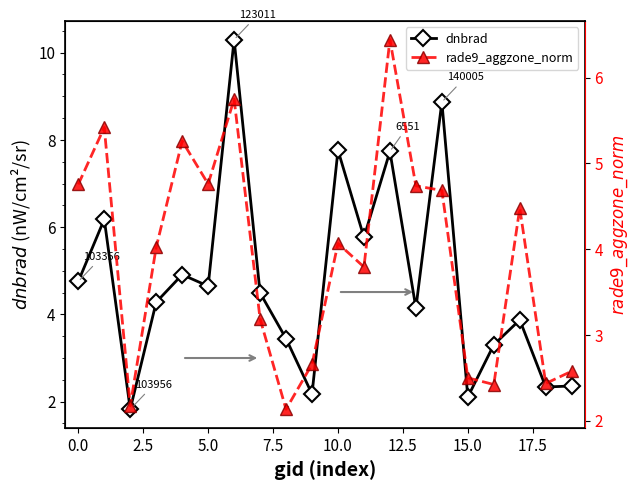

True or false: dnbrad has more than 2 interior local peaks.

True